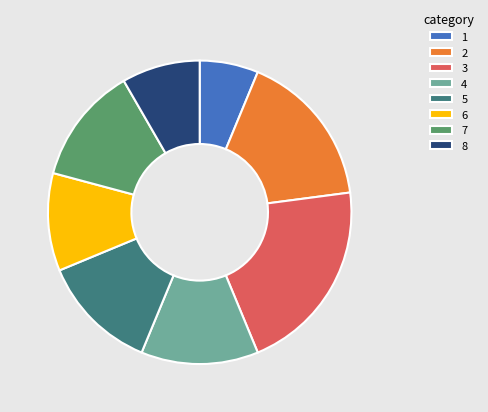

Which has a higher value, 3 or 4?

3